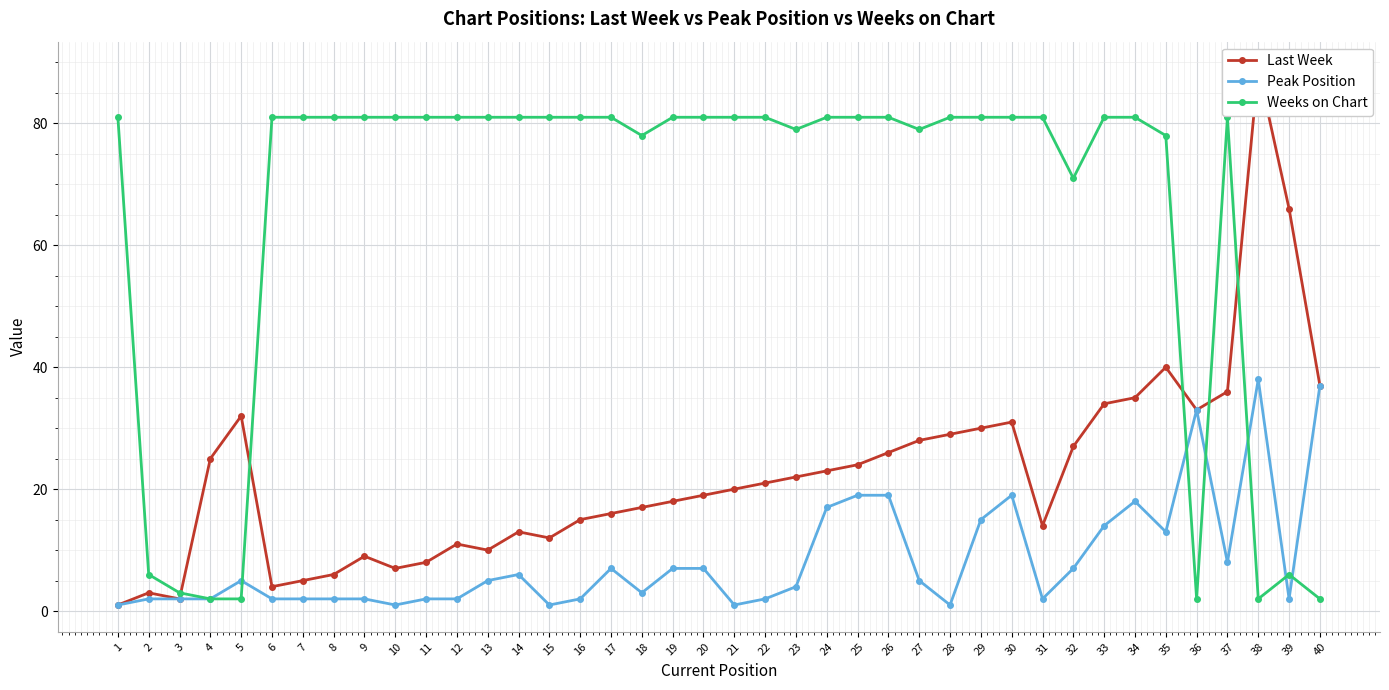

Reading left to right, extract all data points from this chart.

Last Week: 1=1	2=3	3=2	4=25	5=32	6=4	7=5	8=6	9=9	10=7	11=8	12=11	13=10	14=13	15=12	16=15	17=16	18=17	19=18	20=19	21=20	22=21	23=22	24=23	25=24	26=26	27=28	28=29	29=30	30=31	31=14	32=27	33=34	34=35	35=40	36=33	37=36	38=89	39=66	40=37
Peak Position: 1=1	2=2	3=2	4=2	5=5	6=2	7=2	8=2	9=2	10=1	11=2	12=2	13=5	14=6	15=1	16=2	17=7	18=3	19=7	20=7	21=1	22=2	23=4	24=17	25=19	26=19	27=5	28=1	29=15	30=19	31=2	32=7	33=14	34=18	35=13	36=33	37=8	38=38	39=2	40=37
Weeks on Chart: 1=81	2=6	3=3	4=2	5=2	6=81	7=81	8=81	9=81	10=81	11=81	12=81	13=81	14=81	15=81	16=81	17=81	18=78	19=81	20=81	21=81	22=81	23=79	24=81	25=81	26=81	27=79	28=81	29=81	30=81	31=81	32=71	33=81	34=81	35=78	36=2	37=81	38=2	39=6	40=2